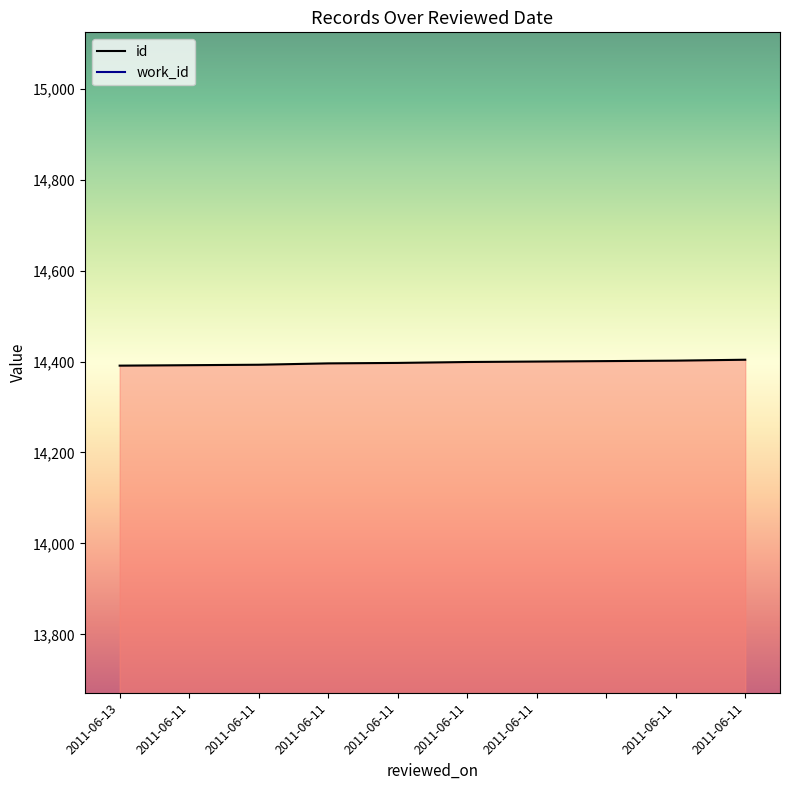

The chart shows a value of 7436 at 2011-06-11. True or false?

False